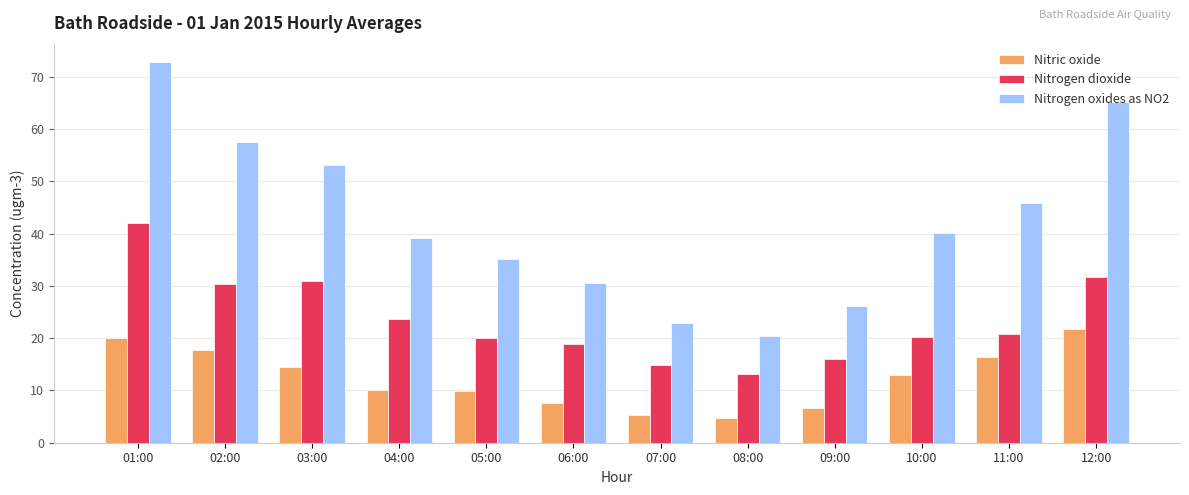

Between 05:00 and 11:00, which series saw the biggest shift?

Nitrogen oxides as NO2